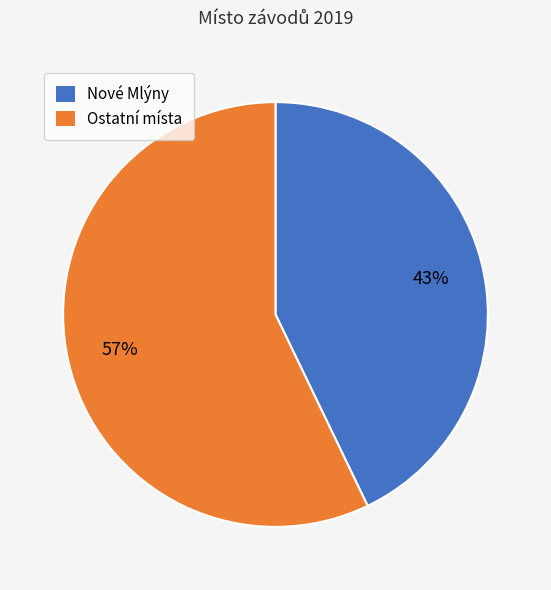

How many segments does this pie chart have?

2